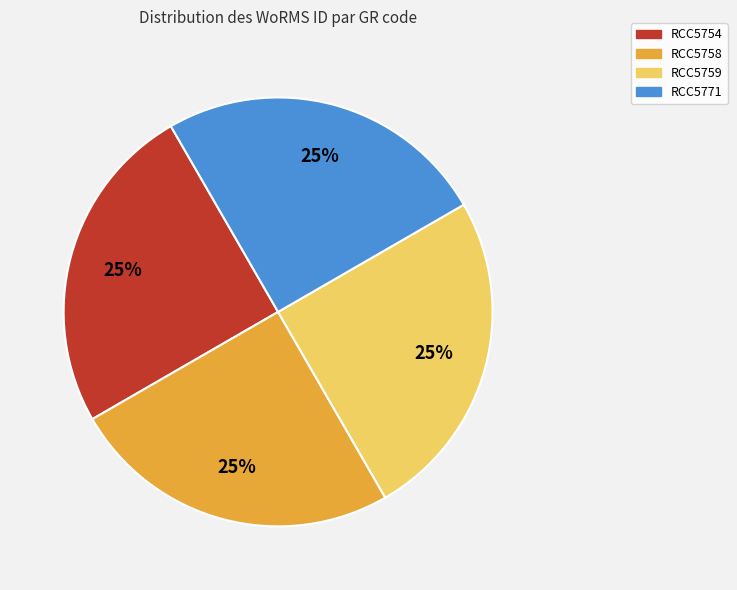

To the nearest percent, what portion does RCC5754 represent?

25%